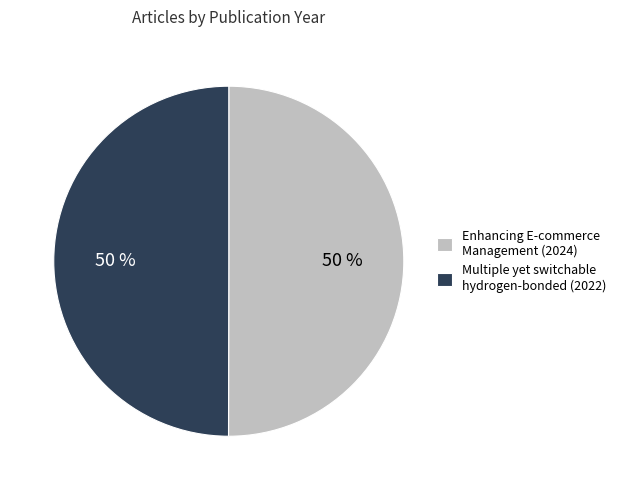

What percentage is the Enhancing E-commerce Management (2024) slice, to the nearest percent?

50%